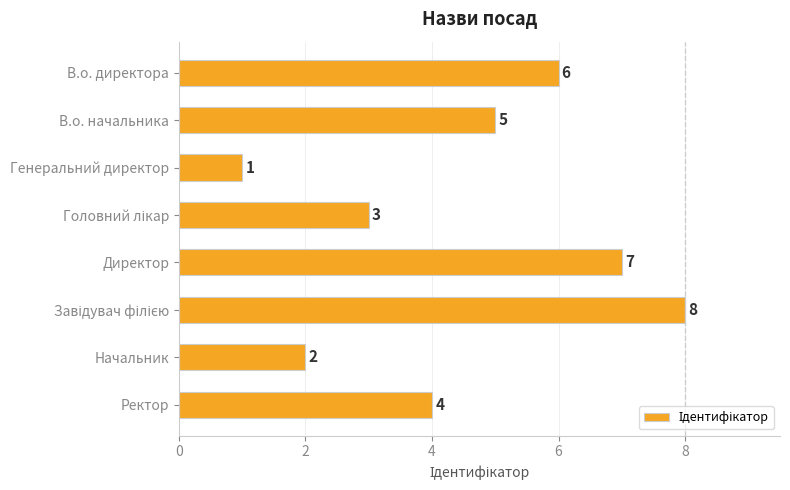

The chart shows a value of 7 at Ректор. True or false?

False